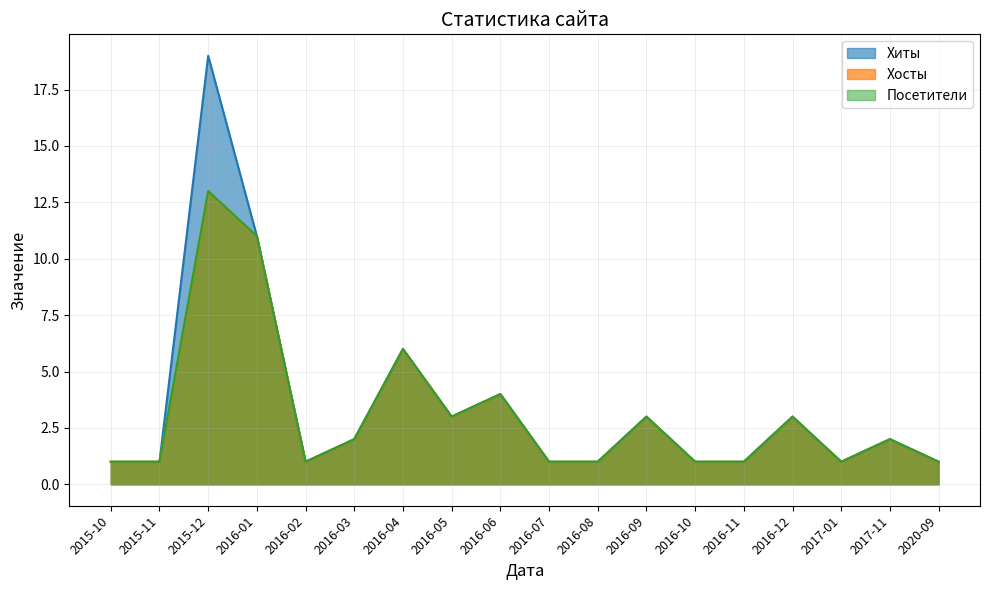

Rank the series by their maximum value, from highest to lowest.

Хиты, Хосты, Посетители